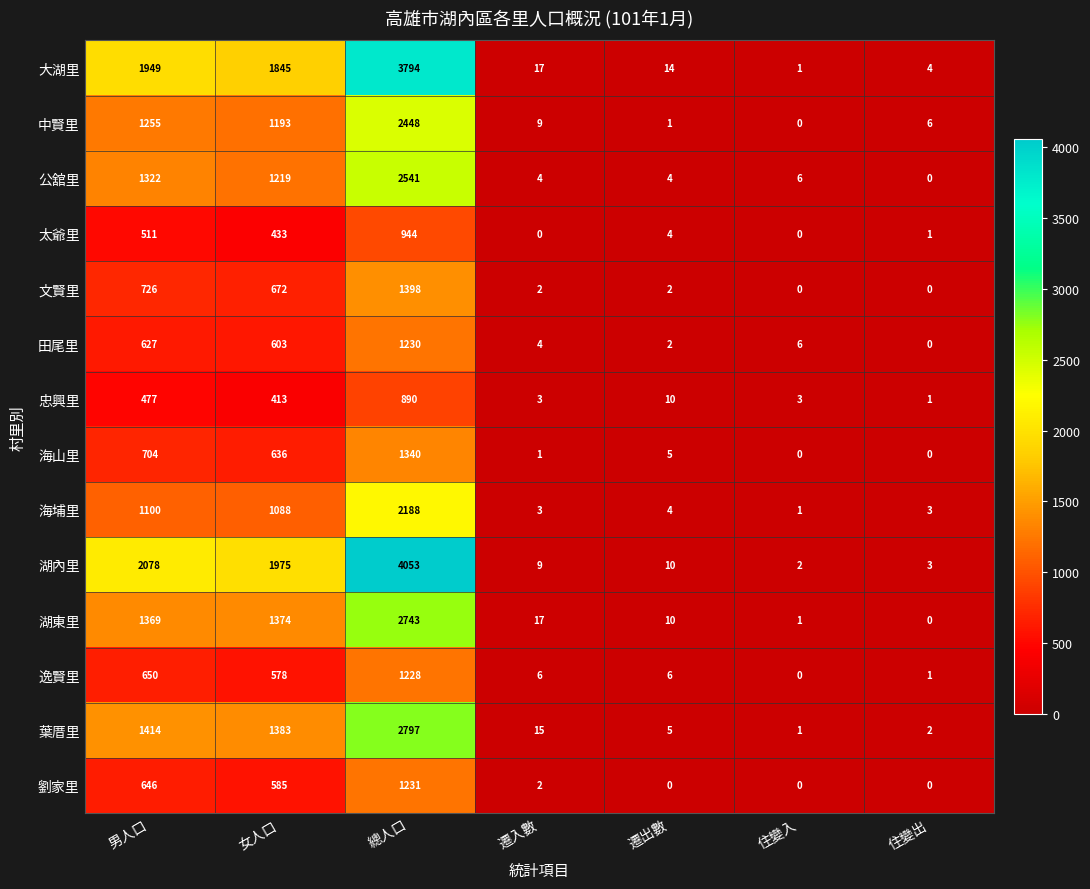

What is the difference between the maximum and second lowest values in the 葉厝里 series?

2795